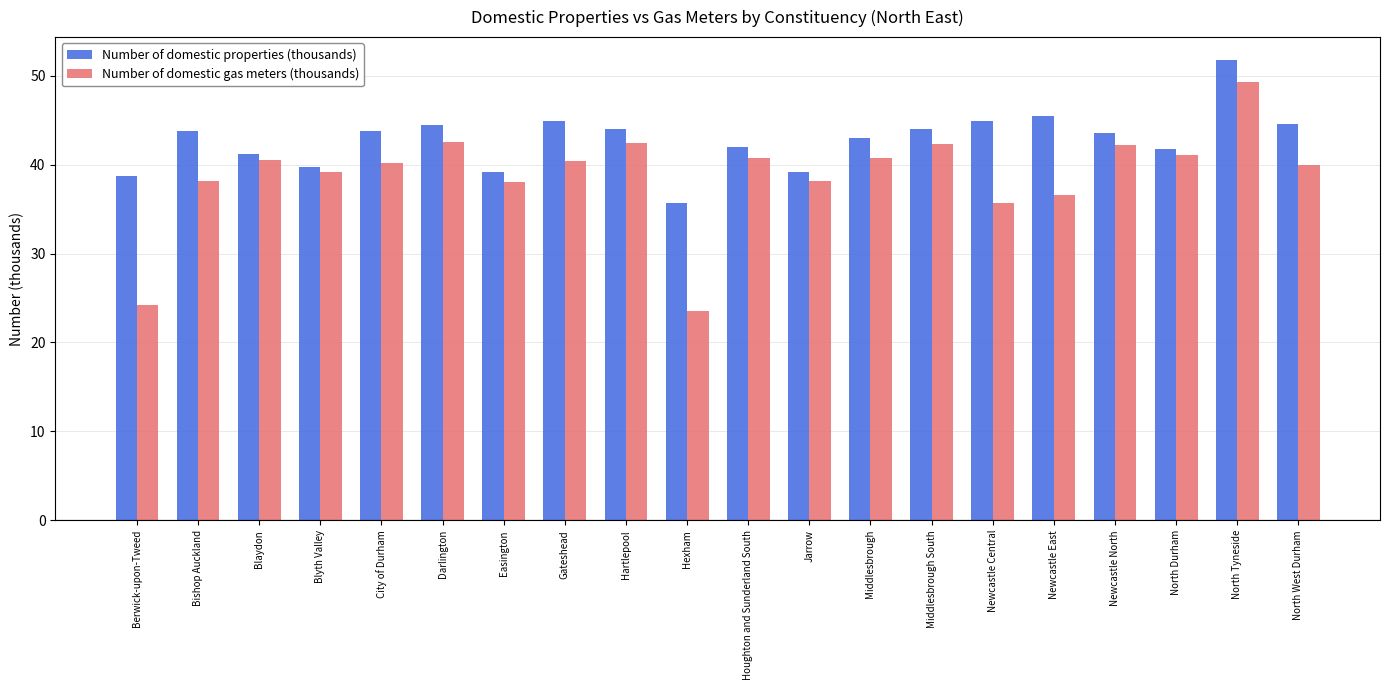

What position from the left is North Durham?

18